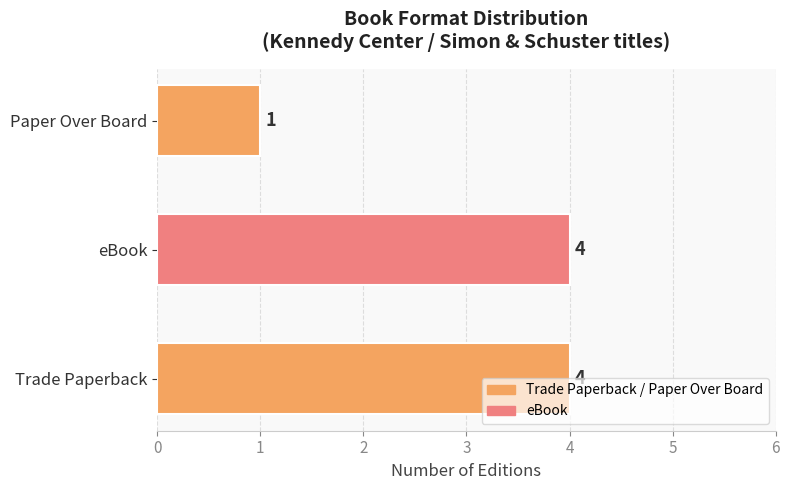

What position from the left is eBook?

2